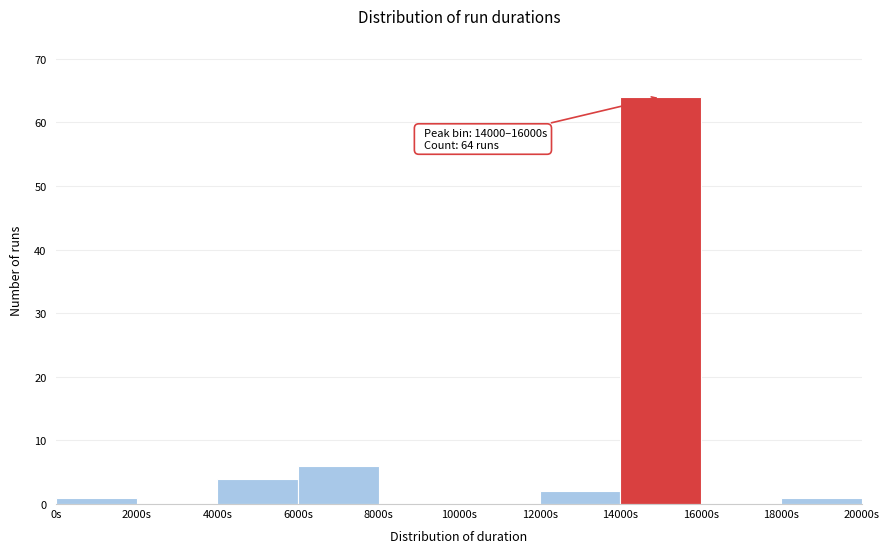

Over which range of the x-axis is the bar tallest?

14000 to 16000